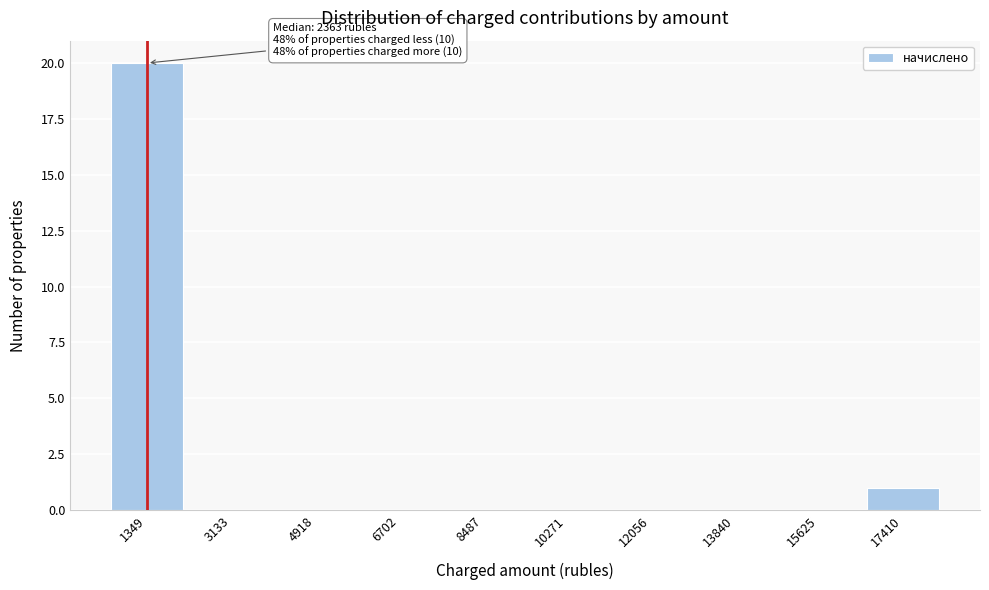

Reading left to right, what are all the values shown in this chart?

1349=20	3133=0	4918=0	6702=0	8487=0	10271=0	12056=0	13840=0	15625=0	17410=1